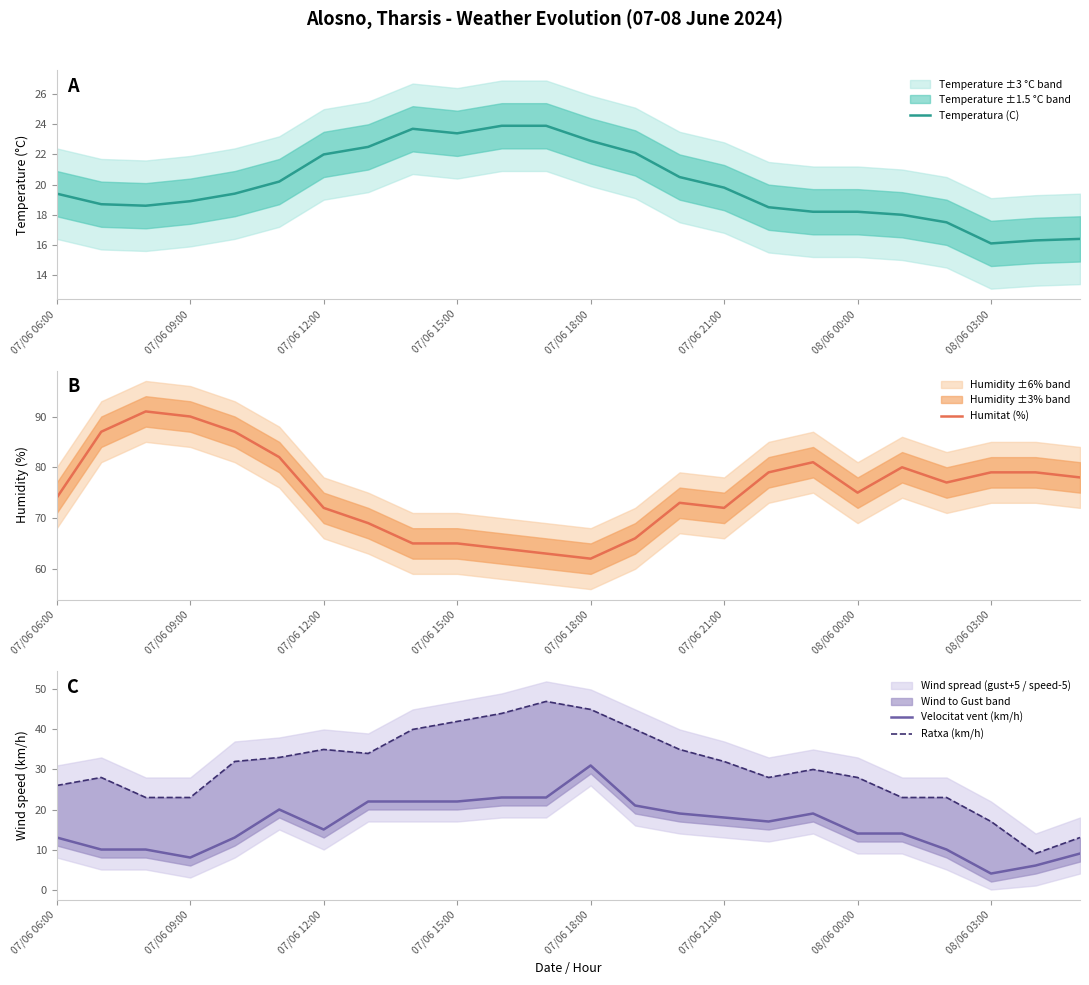

What are all the series names shown in the legend?

Temperatura (C), Humitat (%), Velocitat vent (km/h), Ratxa (km/h)